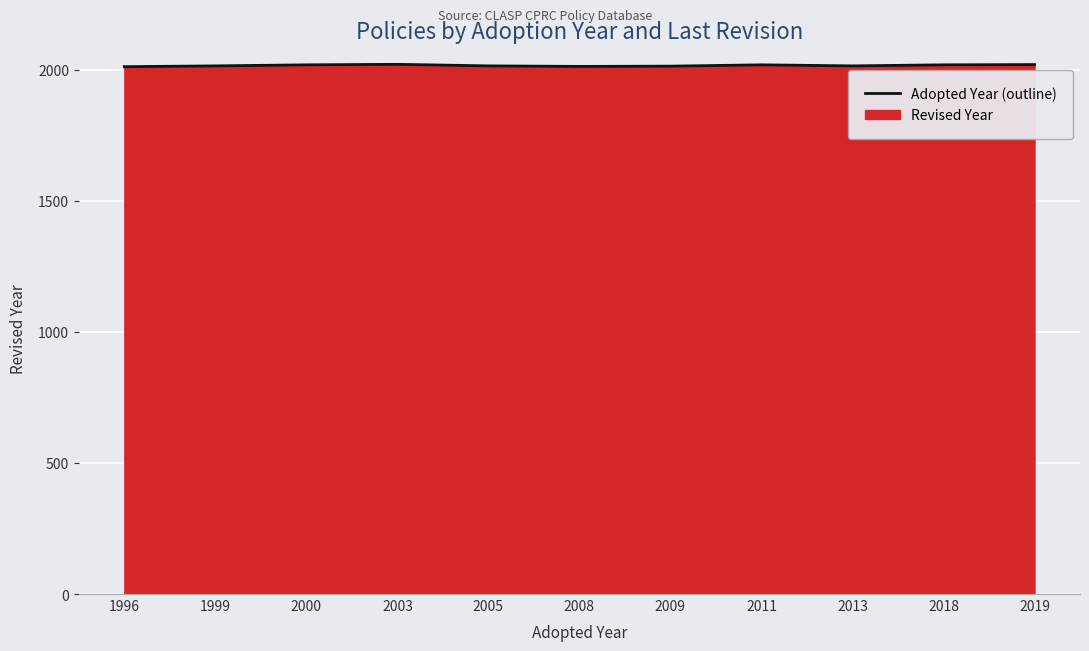

Count the number of values greater than 2014.

5